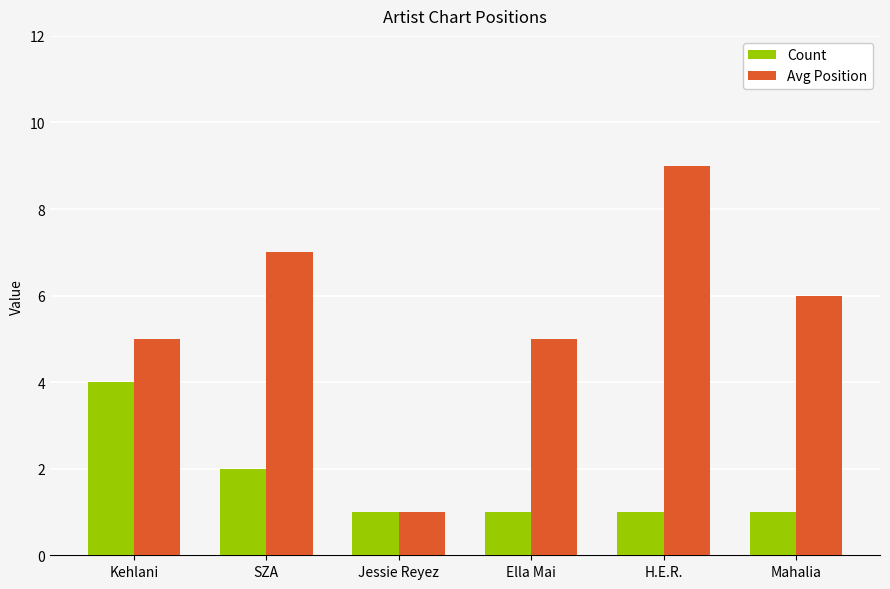

Are the bars grouped side by side (vs. stacked)?

Yes